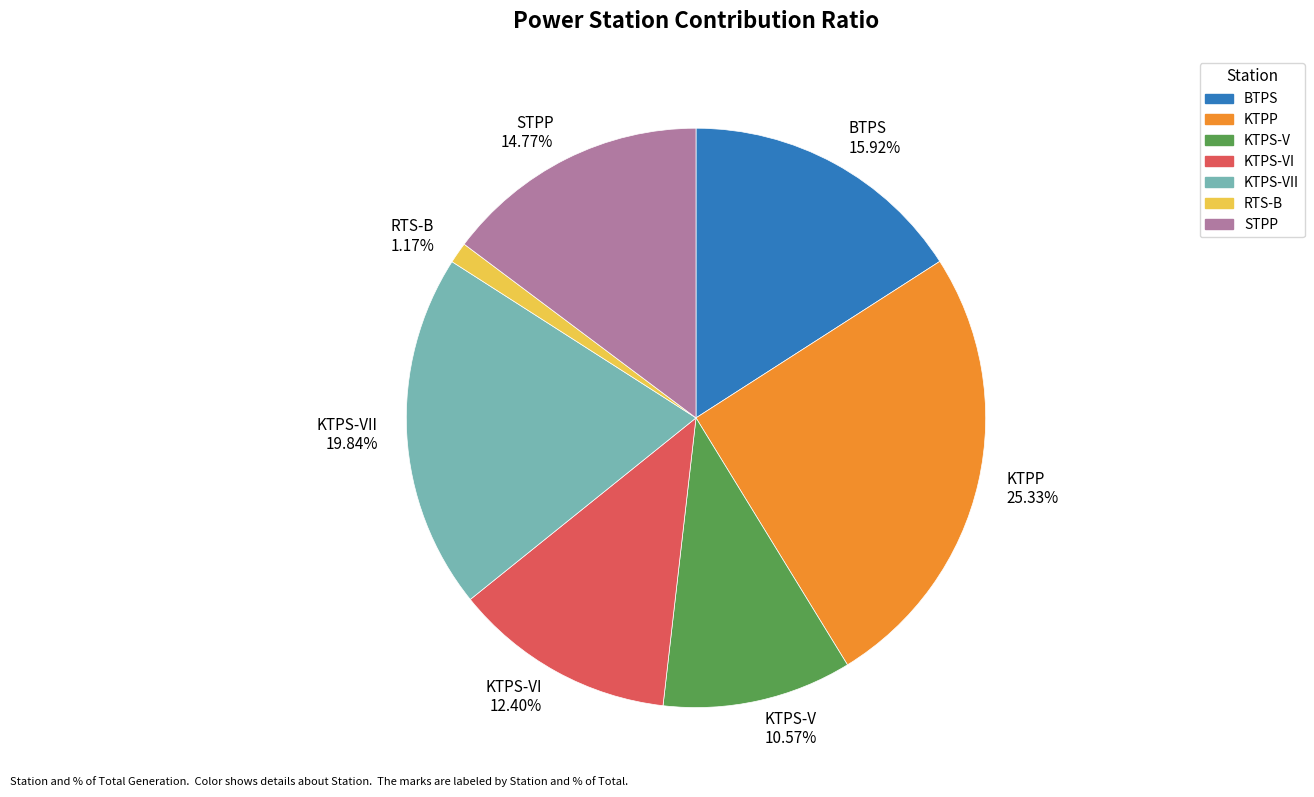

What percentage is NOT represented by KTPP?

74.7%